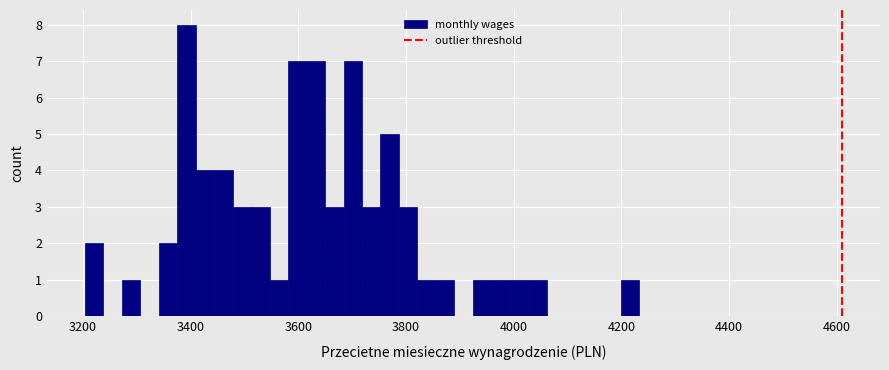

Around what value on the x-axis is the tallest bar? Give the approximate position of its centre, as read against the axis.

3400